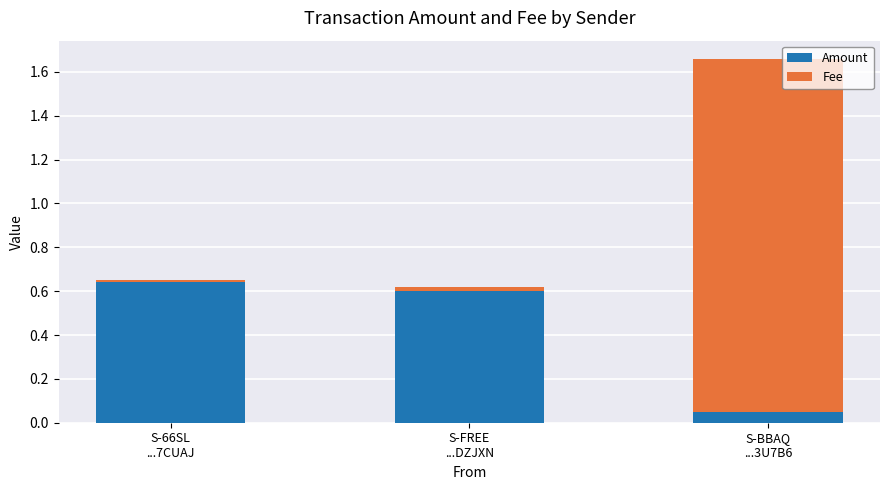

What is the average value of the Amount series?

0.4